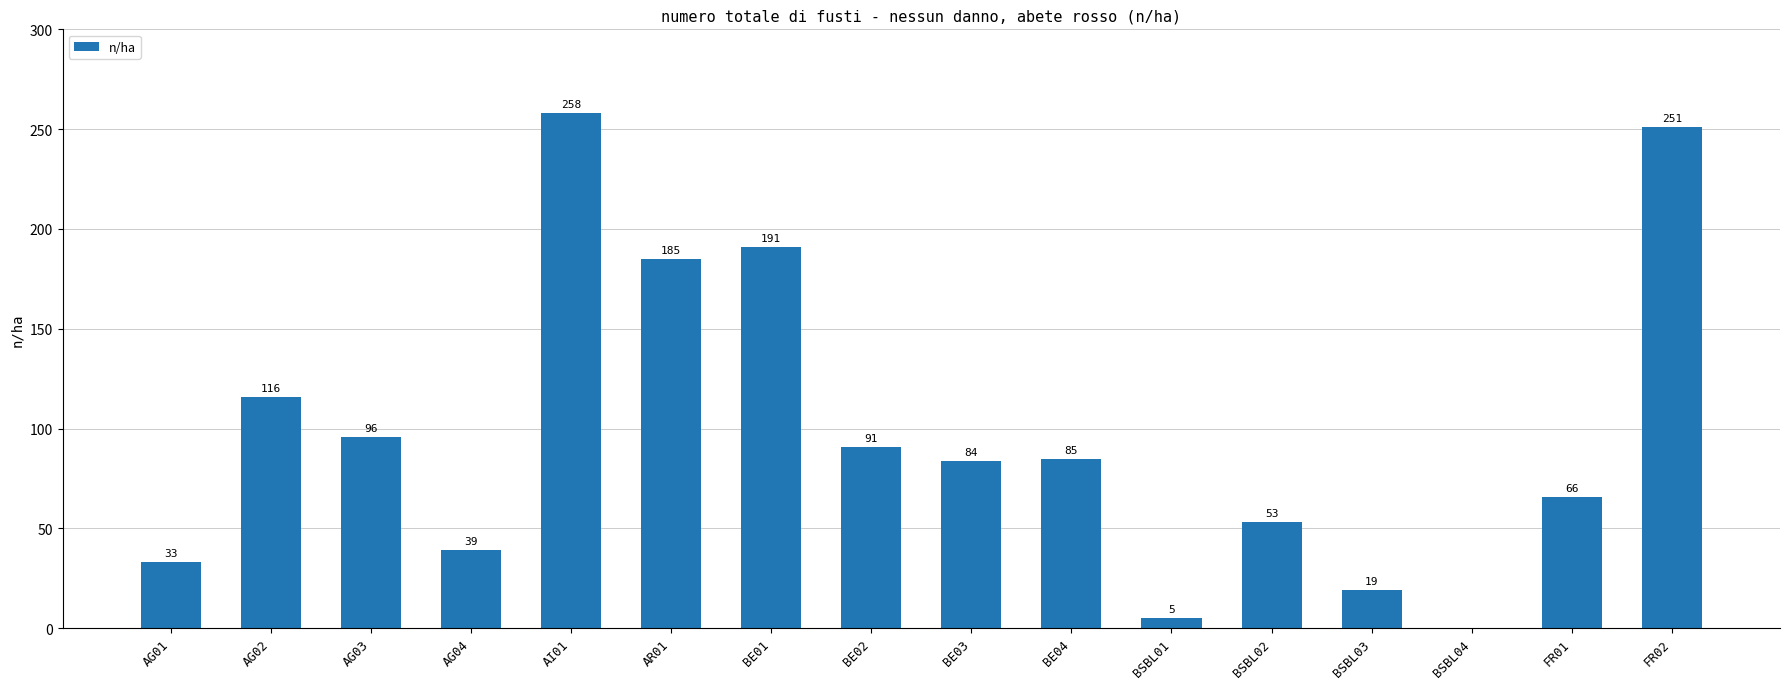

What is the change in value from BE02 to BSBL02?

-38